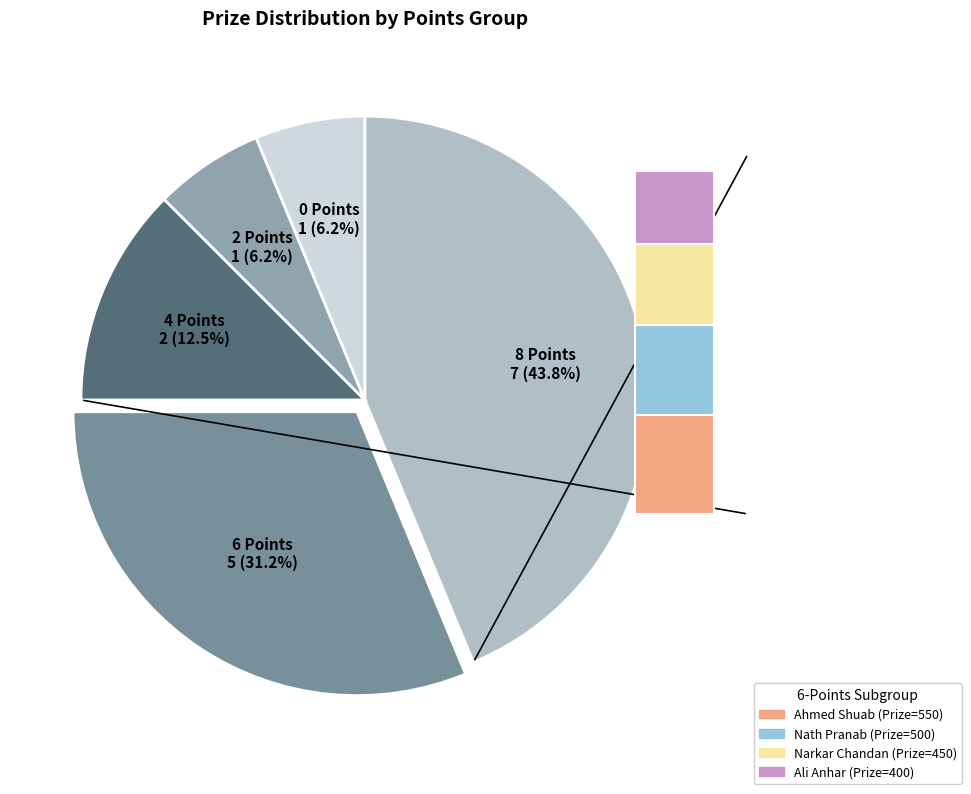

How many segments does this pie chart have?

5